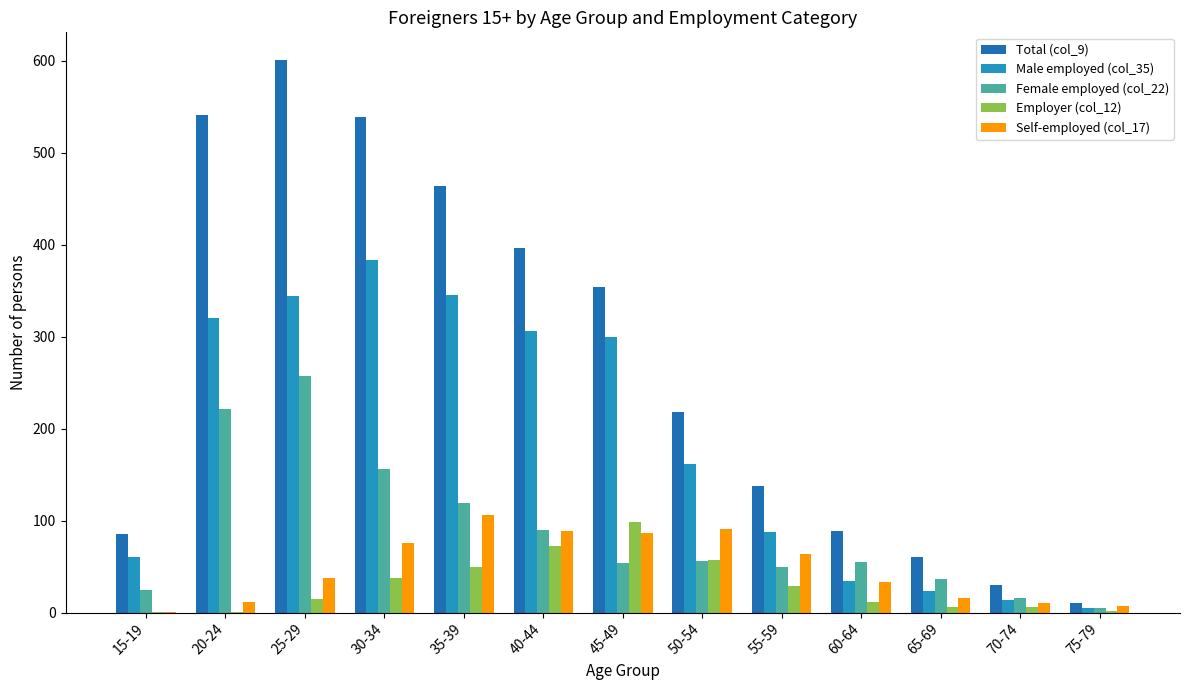

How many categories are shown in the chart?

13